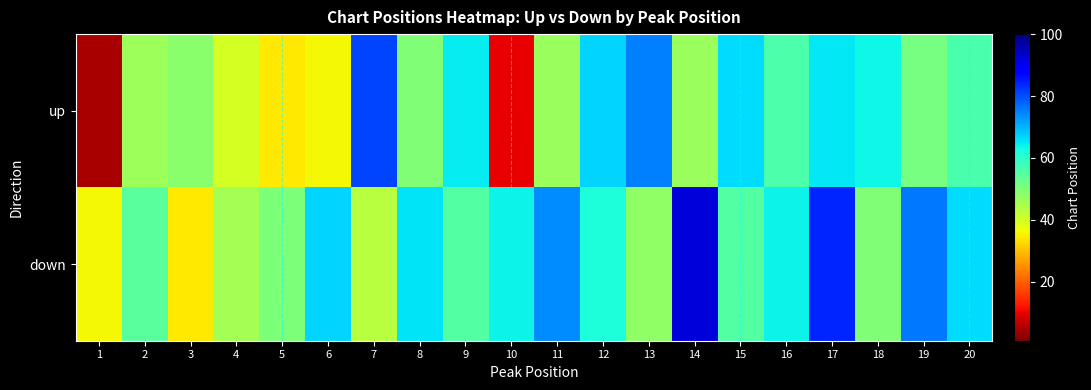

Rank the series by their average value, from lowest to highest.

up, down